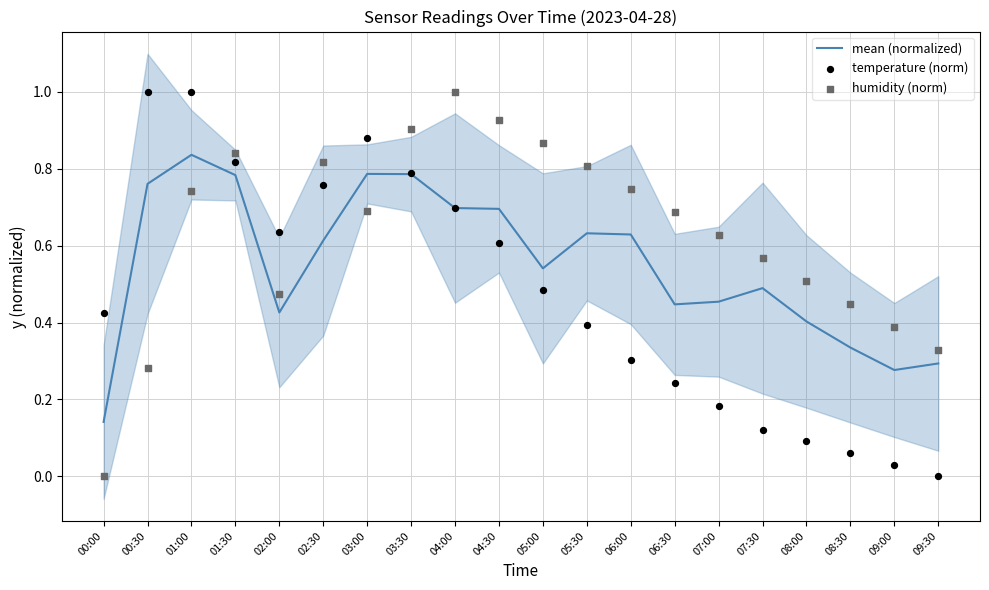

What are all the series names shown in the legend?

mean (normalized), temperature (norm), humidity (norm)